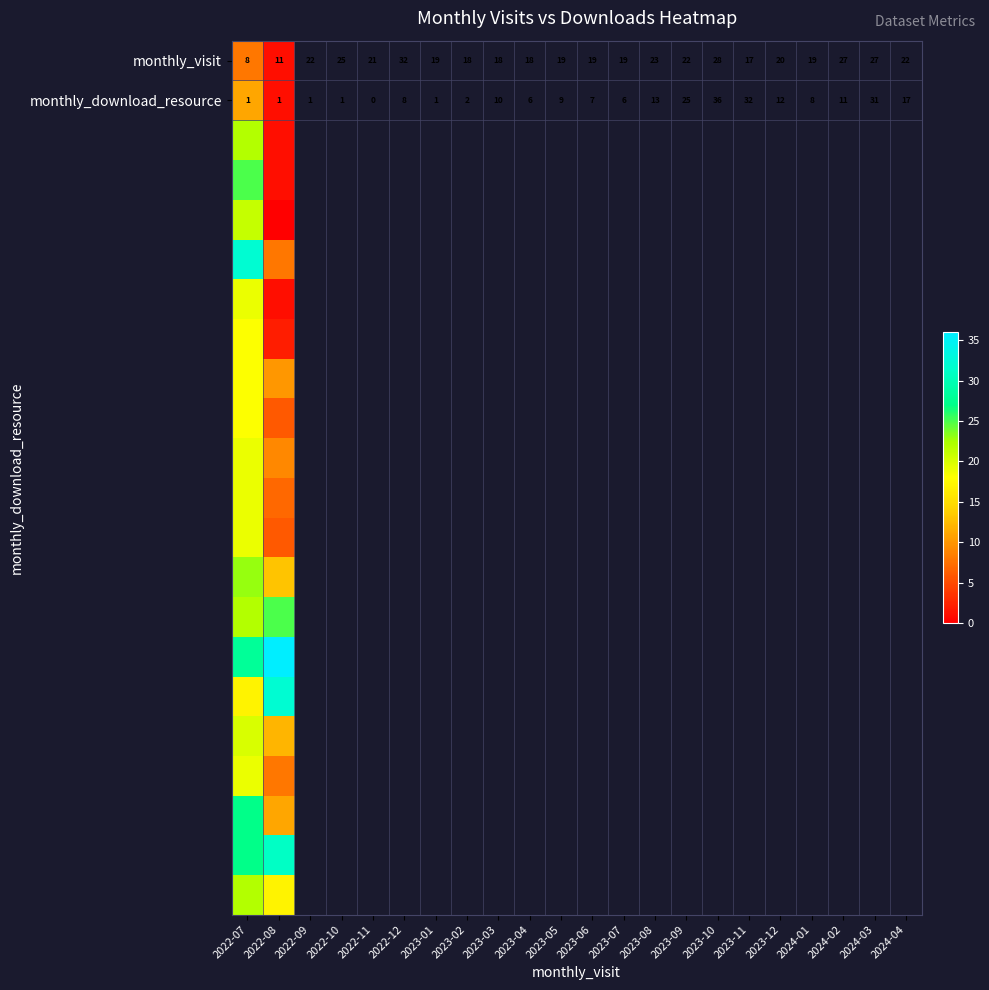

What value does the monthly_visit series have at 2022-08?

11